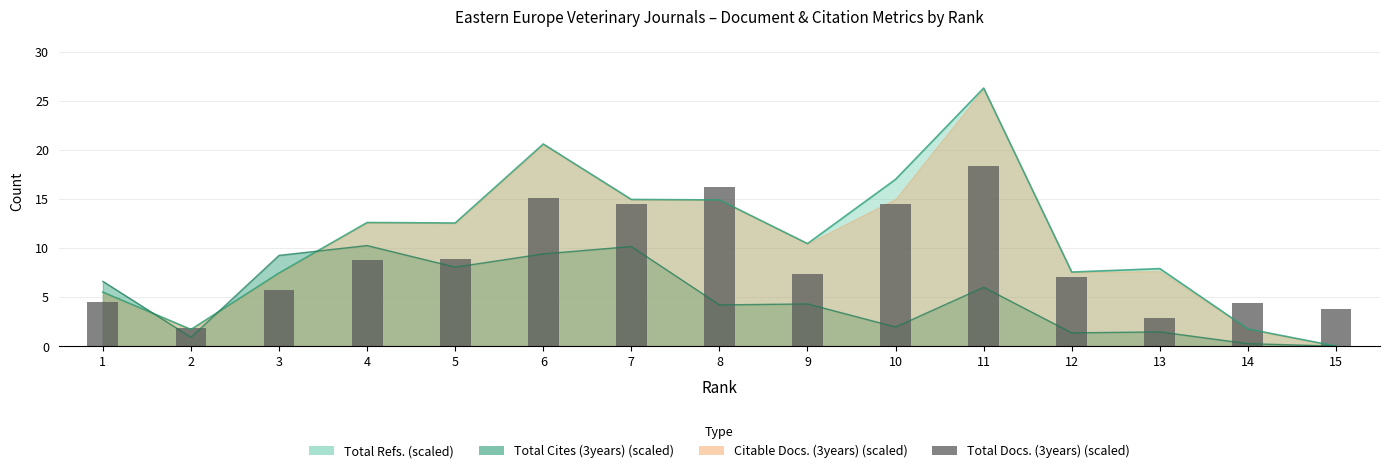

How many data points are above 7?

8